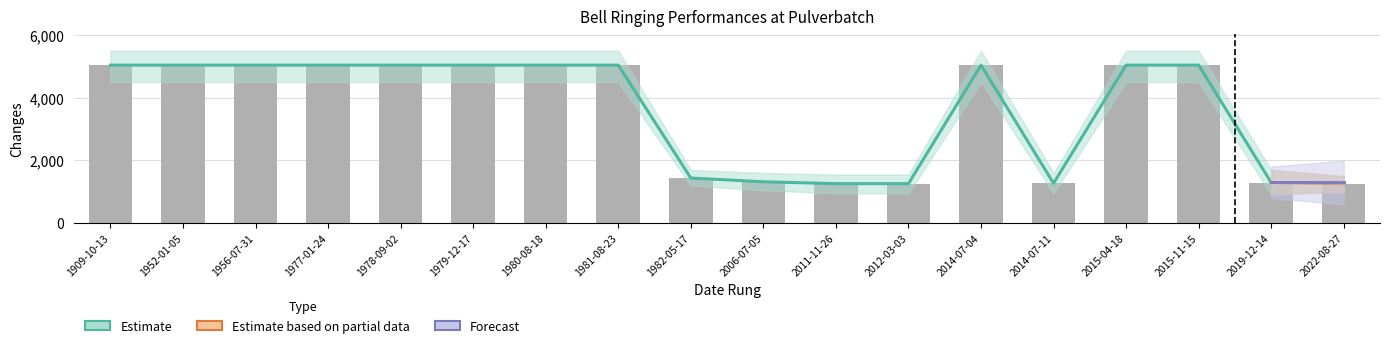

What is the label of the 8th bar from the right?

2011-11-26